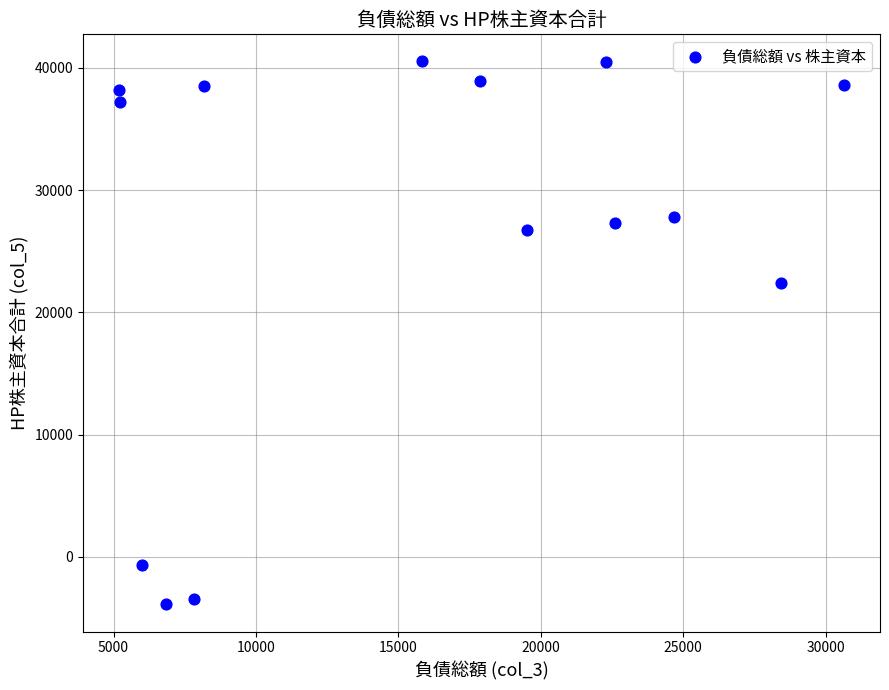

What Y value in the scatter plot is closest to 18314?

22436